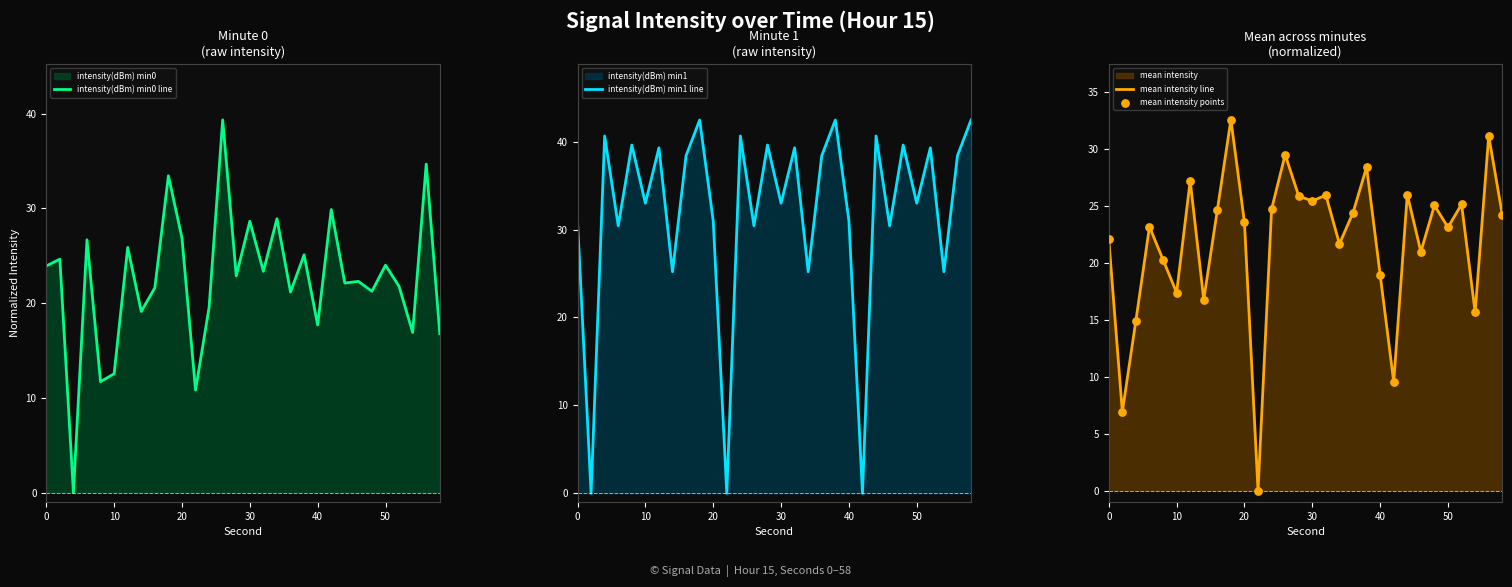

Which series contains the lowest Y value?

intensity(dBm) min0 line